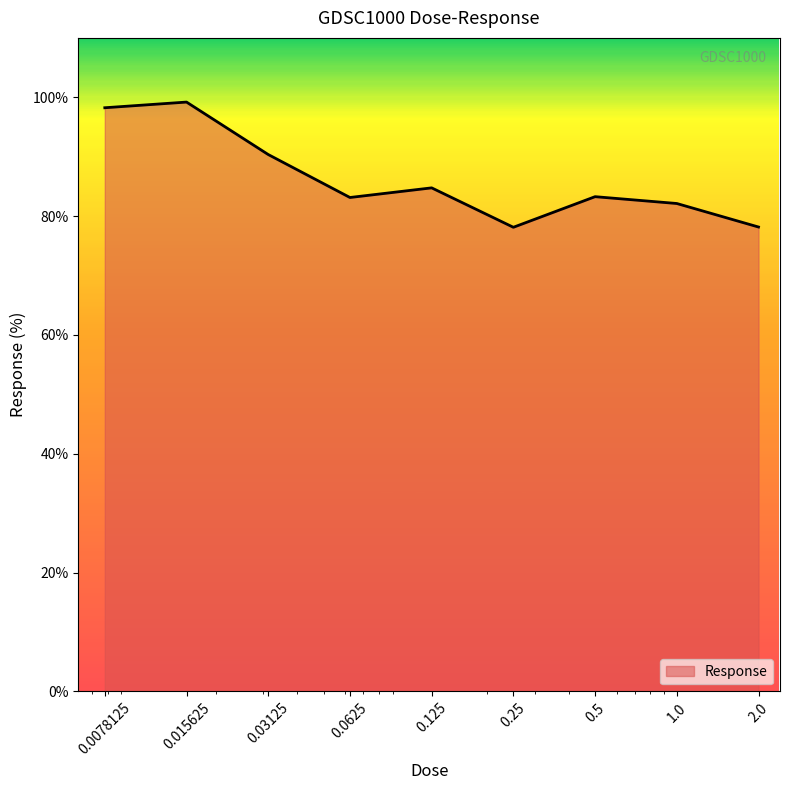

What is the greatest value displayed?

99.2